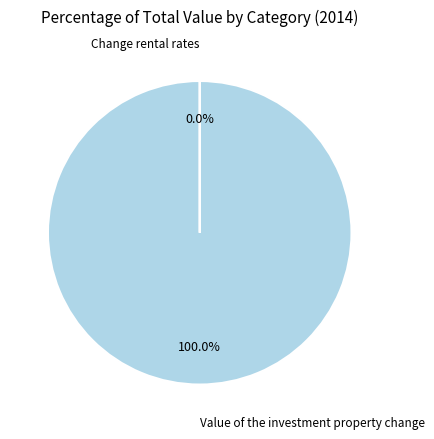

Does any single category account for the majority?

Yes